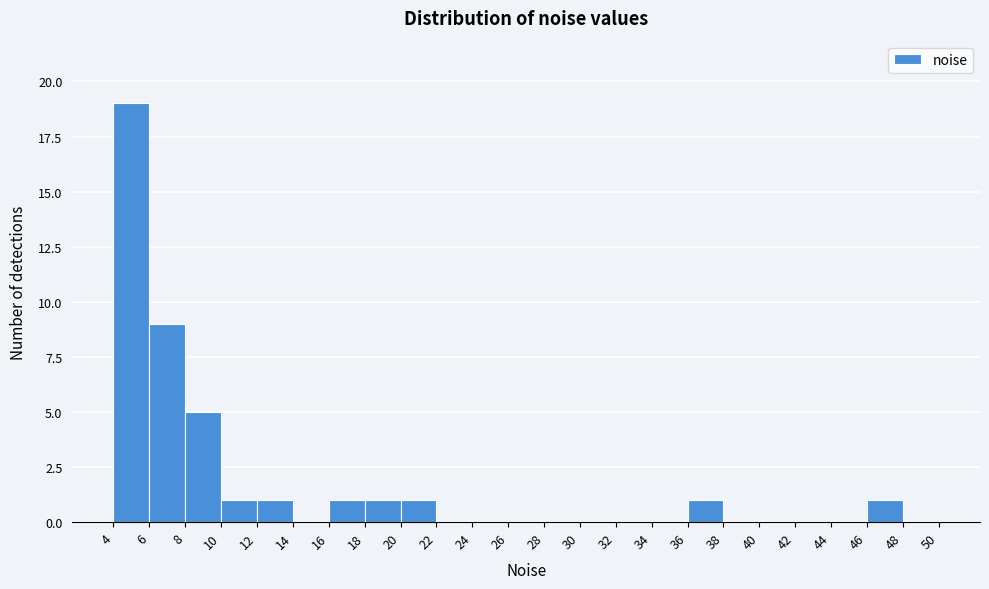

Reading left to right, transcribe this chart: for each bar, give the range it covers on the x-axis and its height. The values are not printed on the chart, so give them approximately, as read against the axis.

4 to 6: 19
6 to 8: 9
8 to 10: 5
10 to 12: 1
12 to 14: 1
14 to 16: 0
16 to 18: 1
18 to 20: 1
20 to 22: 1
22 to 24: 0
24 to 26: 0
26 to 28: 0
28 to 30: 0
30 to 32: 0
32 to 34: 0
34 to 36: 0
36 to 38: 1
38 to 40: 0
40 to 42: 0
42 to 44: 0
44 to 46: 0
46 to 48: 1
48 to 50: 0